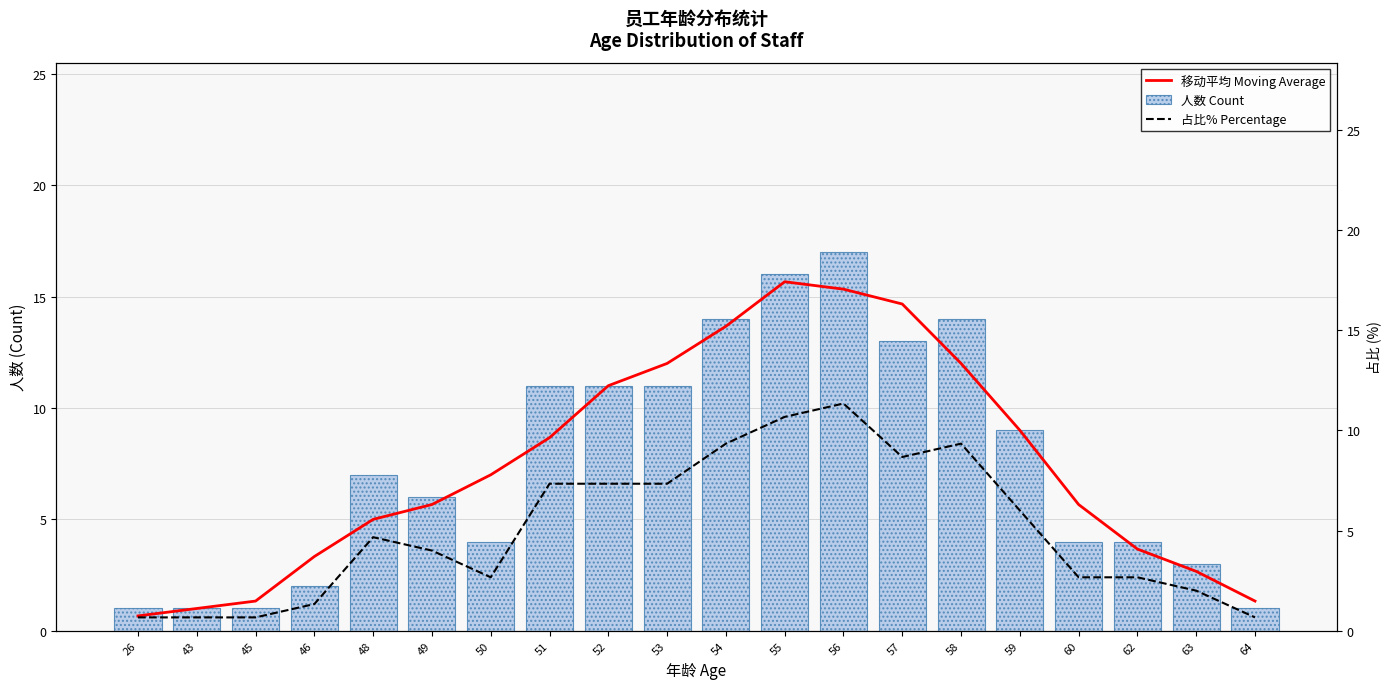

Reading left to right, transcribe all the data shown in this chart.

移动平均 Moving Average: 0.7	1.0	1.3	3.3	5.0	5.7	7.0	8.7	11.0	12.0	13.7	15.7	15.3	14.7	12.0	9.0	5.7	3.7	2.7	1.3
人数 Count: 1.0	1.0	1.0	2.0	7.0	6.0	4.0	11.0	11.0	11.0	14.0	16.0	17.0	13.0	14.0	9.0	4.0	4.0	3.0	1.0
占比% Percentage: 0.7	0.7	0.7	1.3	4.7	4.0	2.7	7.3	7.3	7.3	9.3	10.7	11.3	8.7	9.3	6.0	2.7	2.7	2.0	0.7